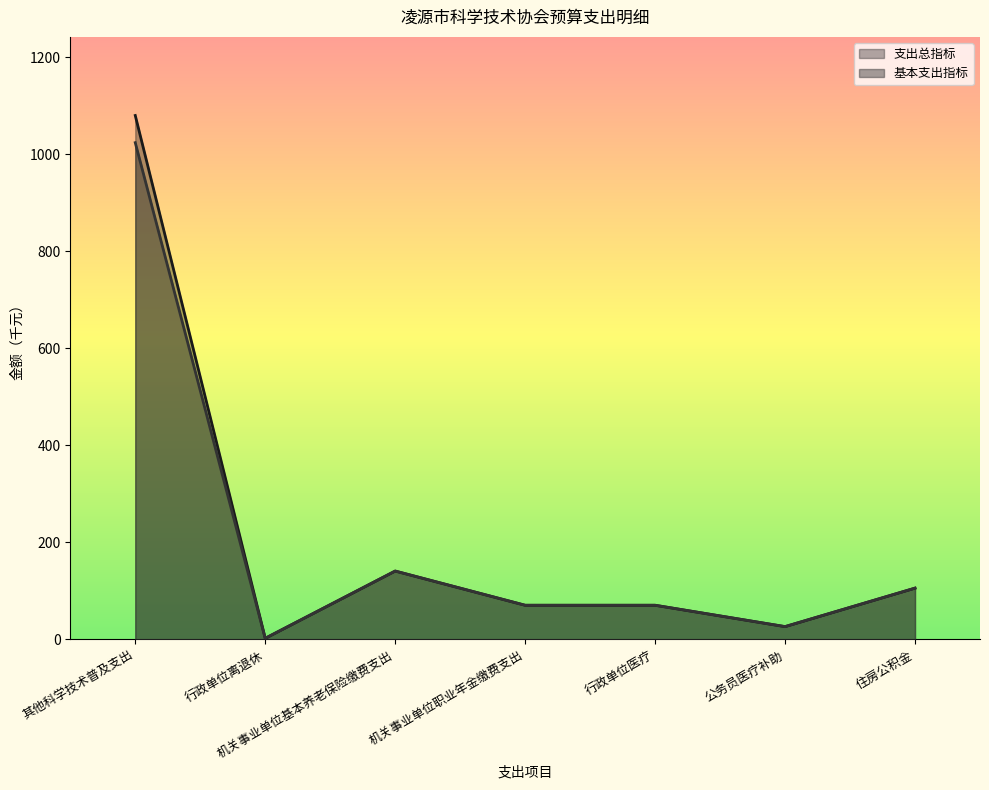

Is the value of 支出总指标 at 公务员医疗补助 greater than the value of 基本支出指标 at 机关事业单位职业年金缴费支出?

No